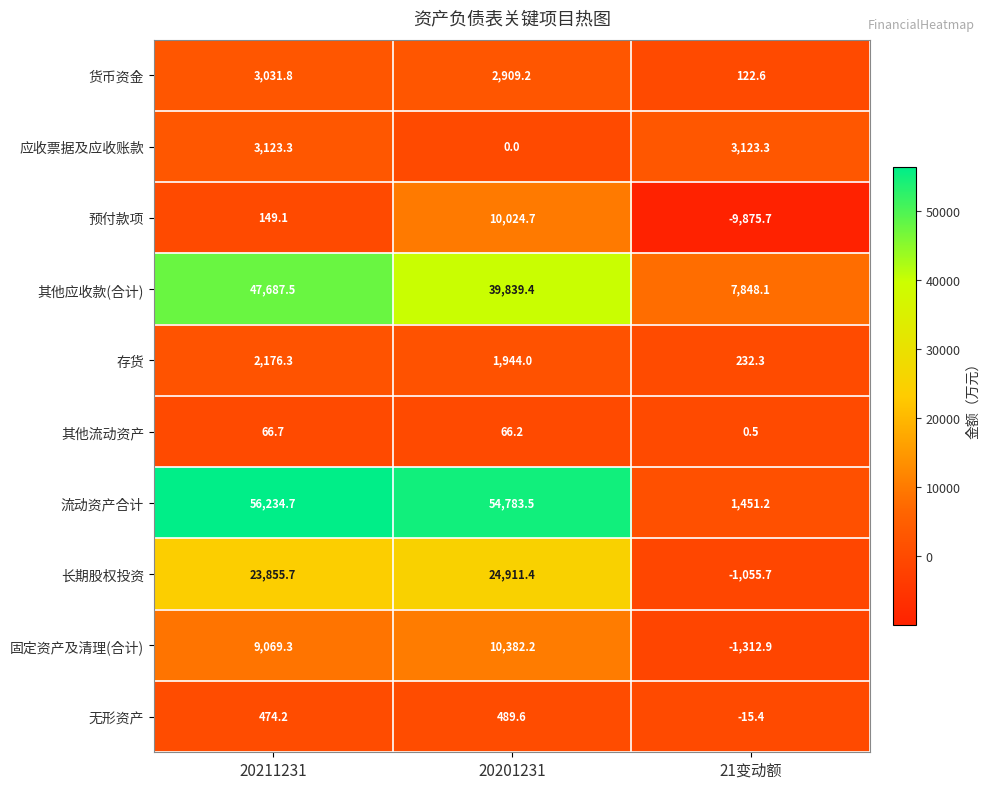

At which label does 其他应收款(合计) reach its peak?

20211231